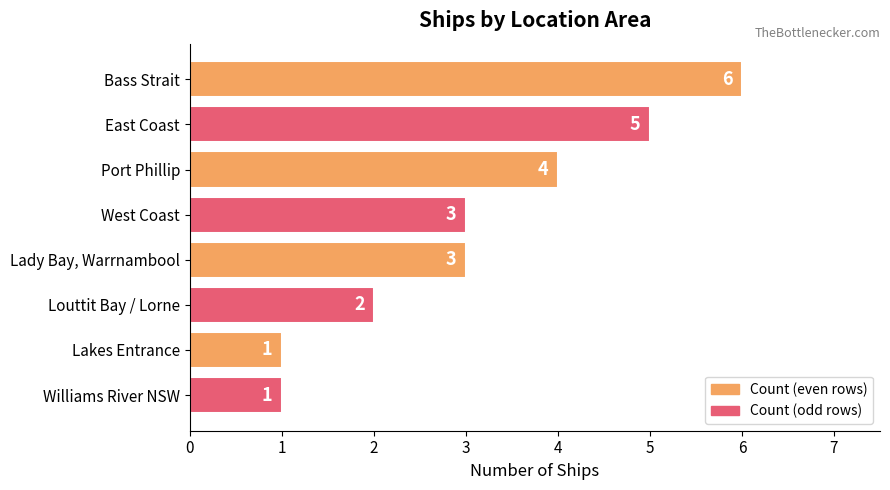

What is the approximate value at West Coast?

3